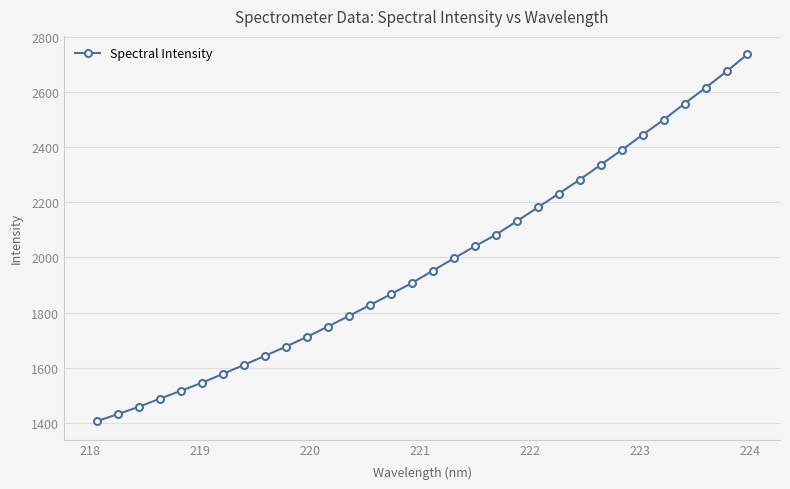

How many data points are above 1951?

16